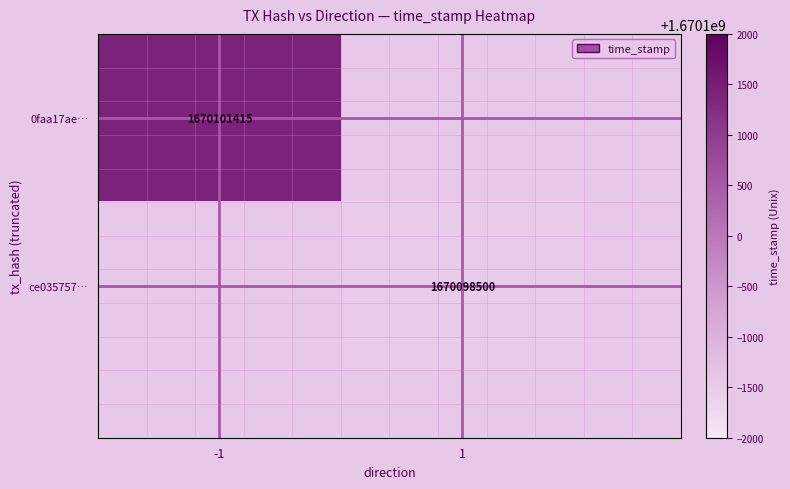

The value of ce035757… at 1 is 494154395. True or false?

False